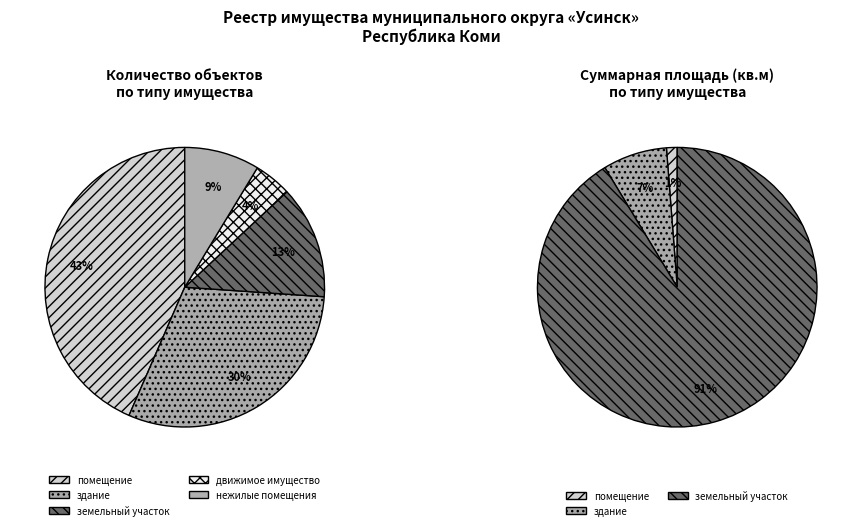

Is the sum of здание and нежилые помещения greater than half?

No